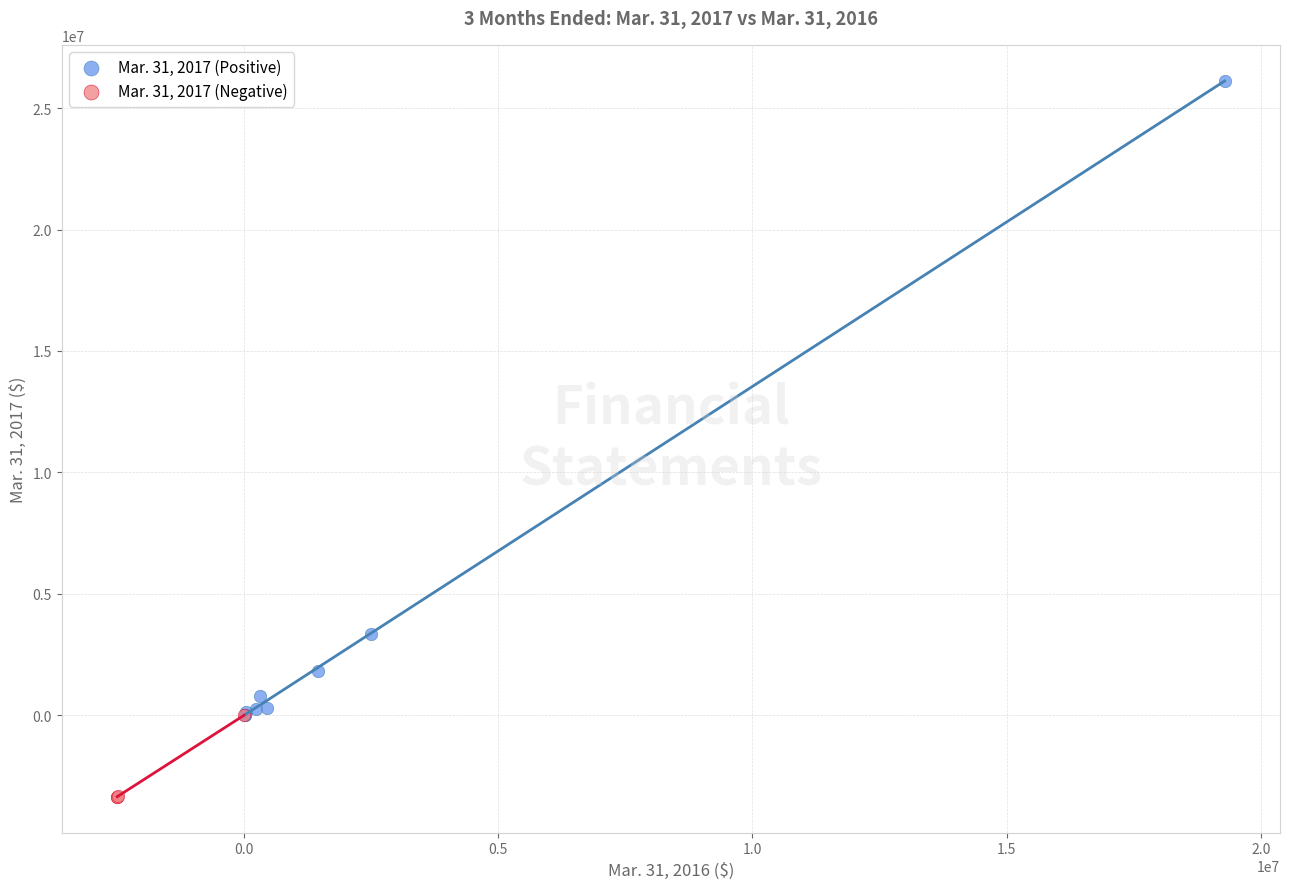

Which series contains the highest Y value?

Mar. 31, 2017 (Positive)